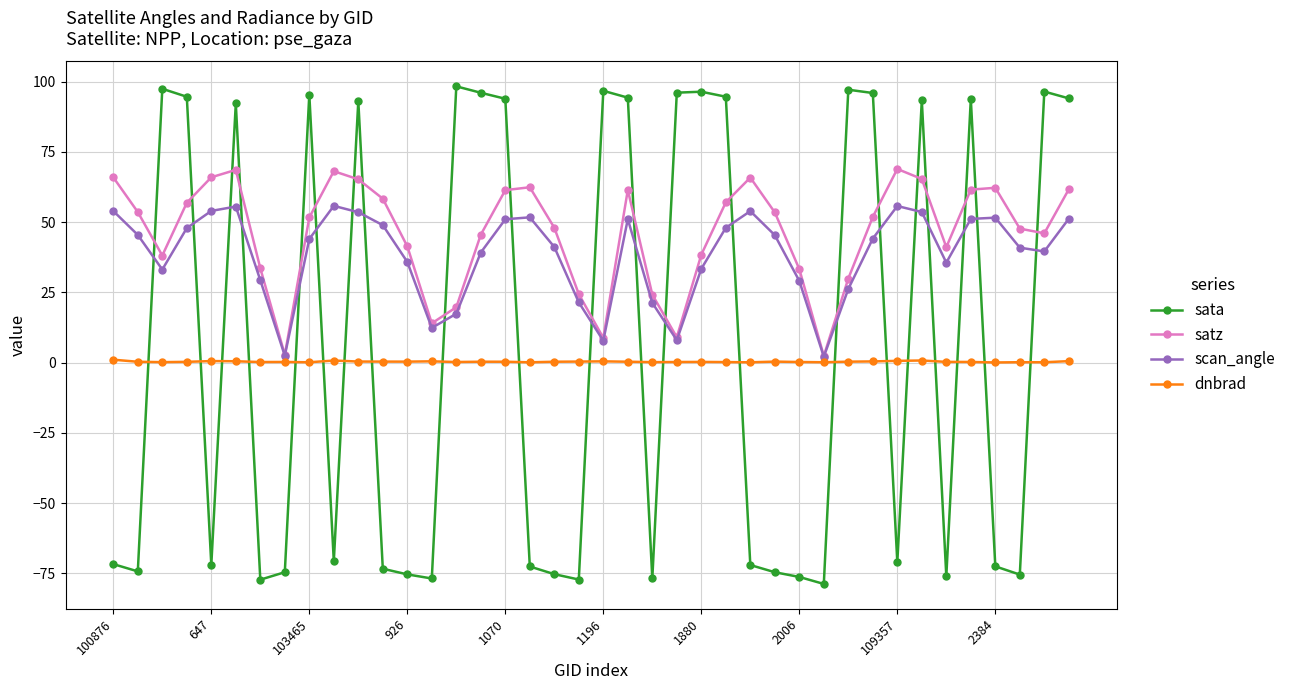

What is the greatest value displayed?

98.3